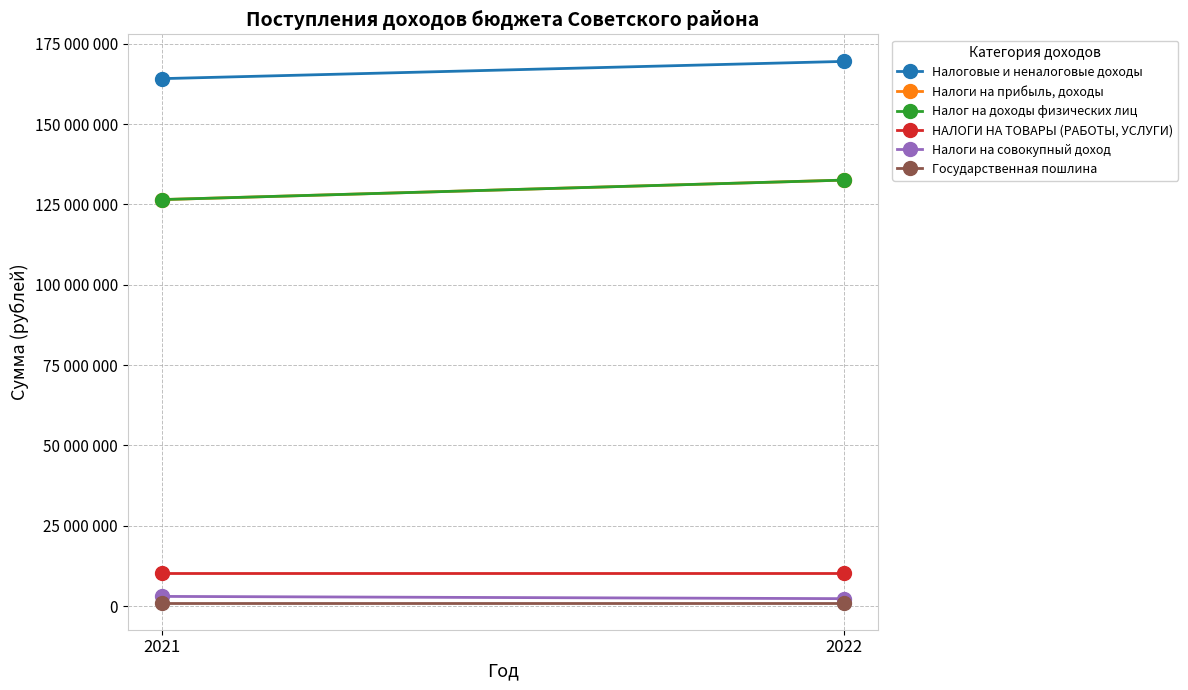

Reading left to right, transcribe all the data shown in this chart.

Налоговые и неналоговые доходы: 164168086	169536633
Налоги на прибыль, доходы: 126528564	132596164
Налог на доходы физических лиц: 126528564	132596164
НАЛОГИ НА ТОВАРЫ (РАБОТЫ, УСЛУГИ): 10291978	10291978
Налоги на совокупный доход: 3028654	2329601
Государственная пошлина: 1082835	1082835